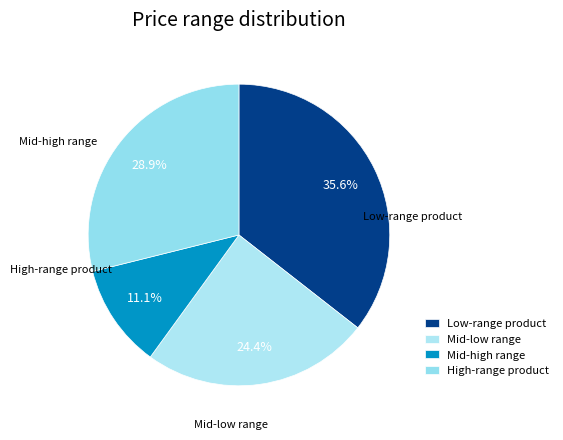

Is there a majority slice in this chart?

No